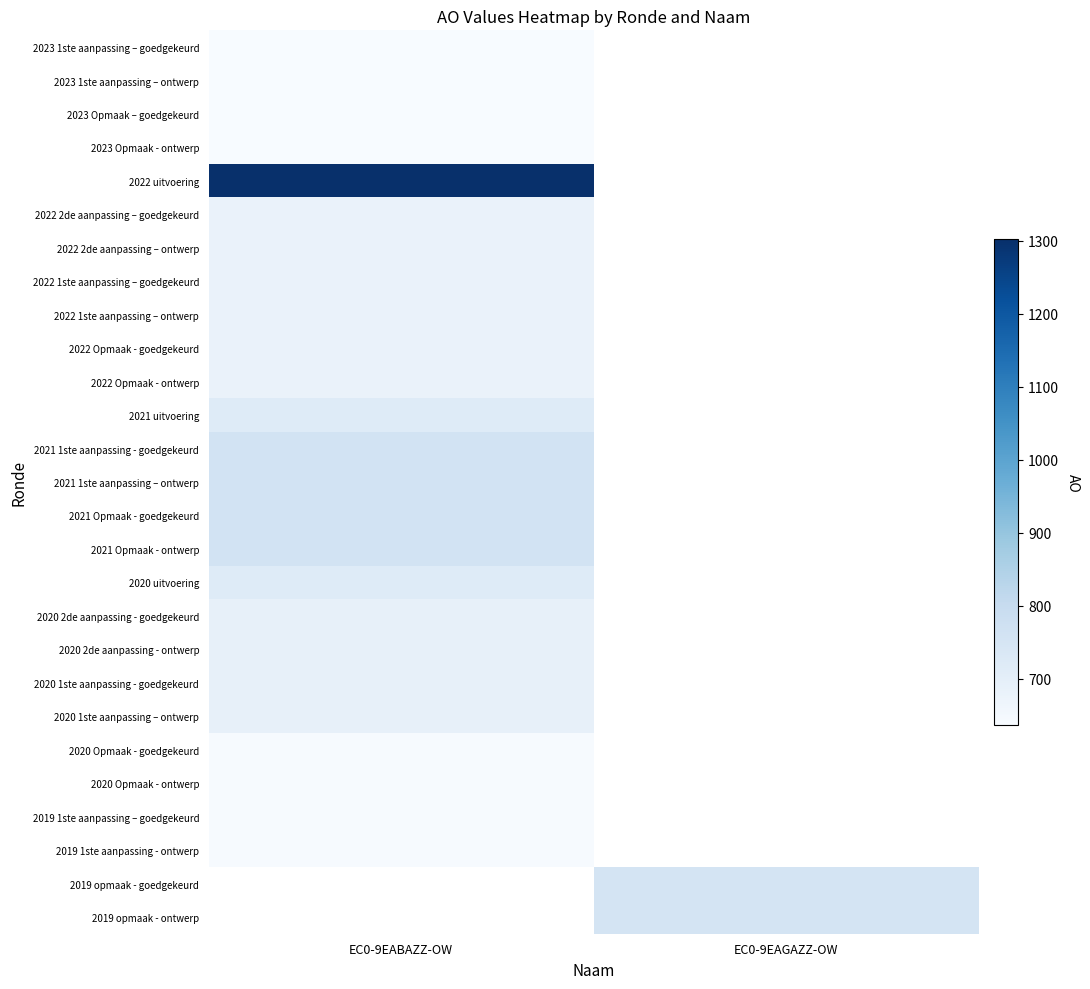

How many categories are shown in the chart?

2